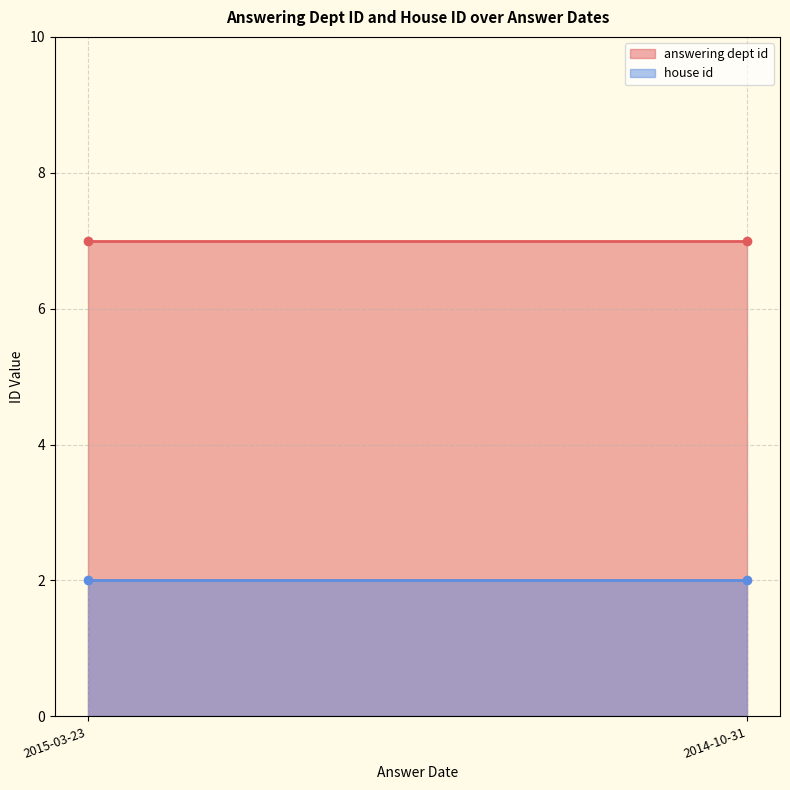

True or false: answering dept id and house id intersect in this chart.

False